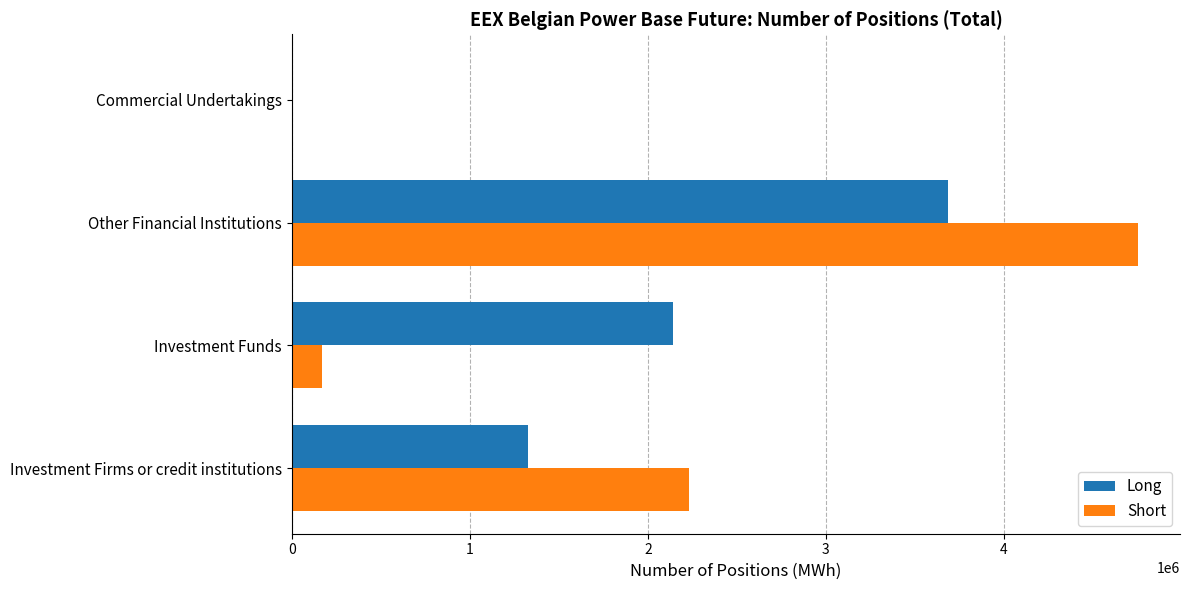

At which category is the sum across all series the highest?

Other Financial Institutions